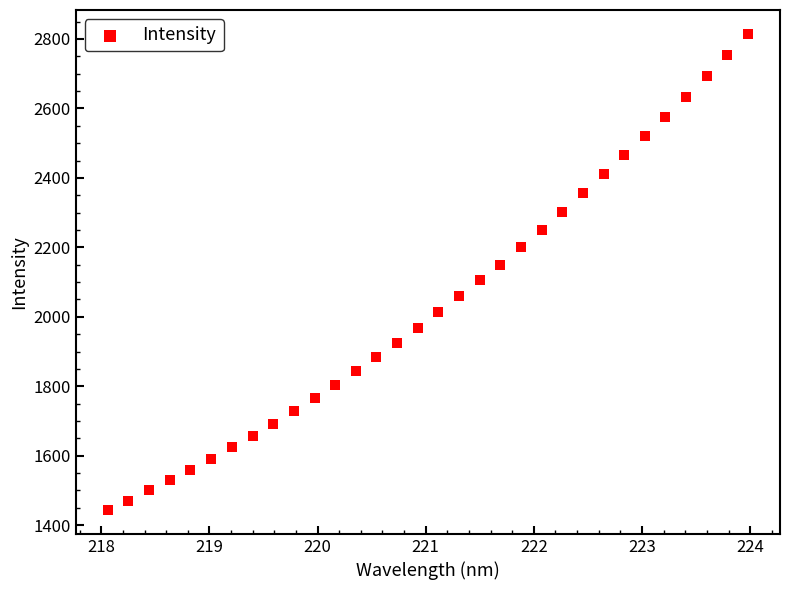

What is the range of Y values (max minus min)?

1371.4